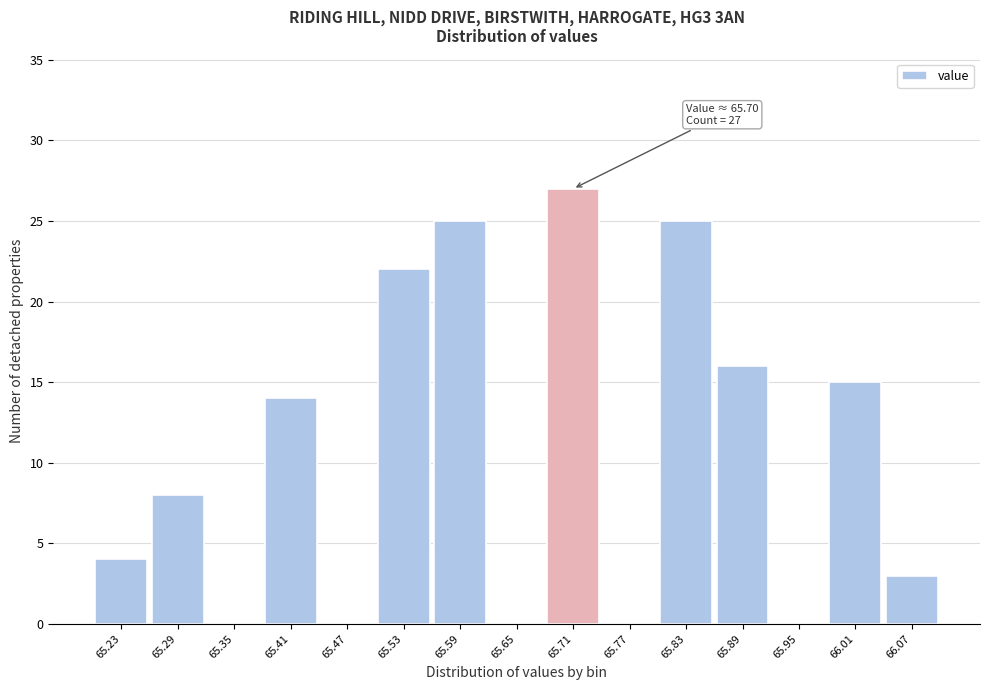

Which range on the x-axis has the tallest bar?

65.68 to 65.74